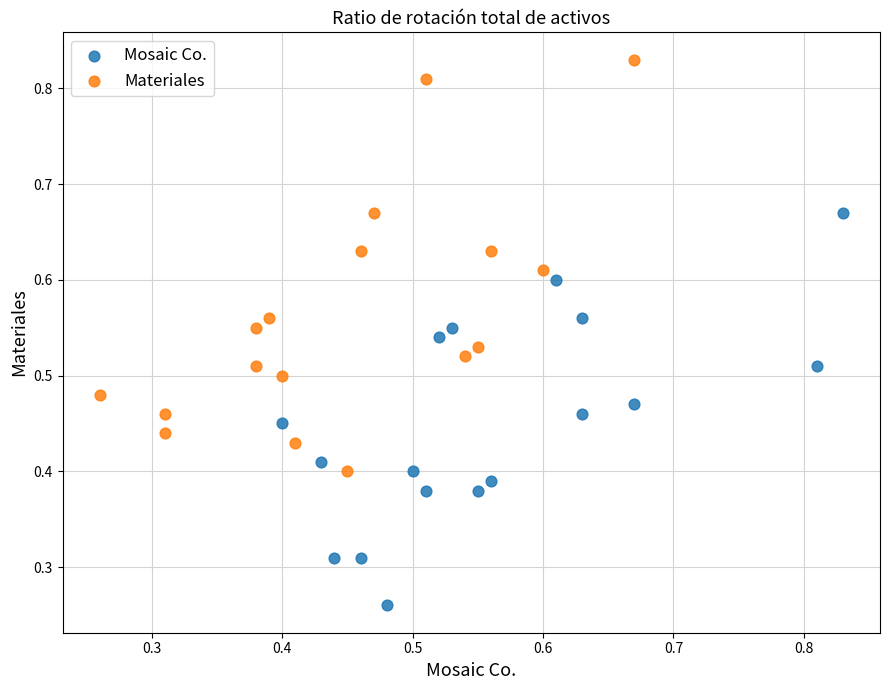

Which series contains the highest Y value?

Materiales